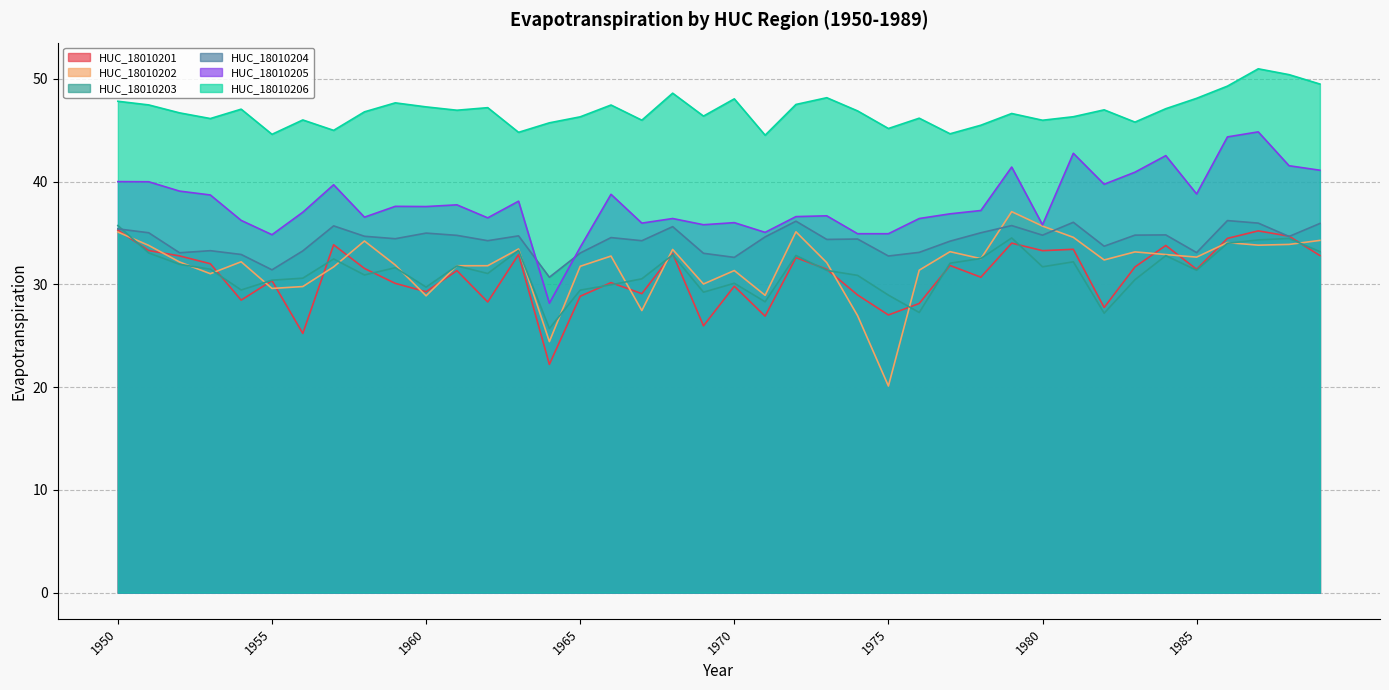

What is the difference between the second highest and minimum values in the HUC_18010206 series?

5.9